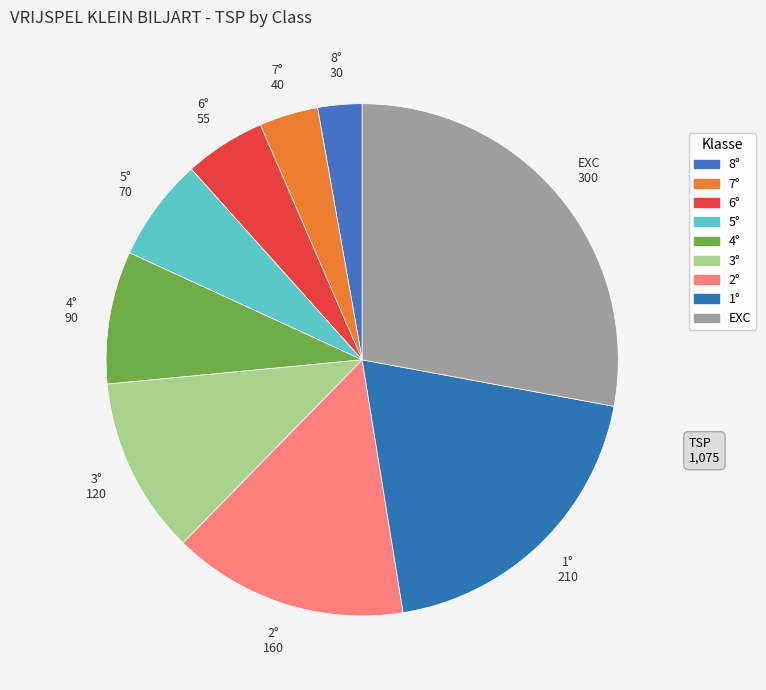

Does any single category account for the majority?

No